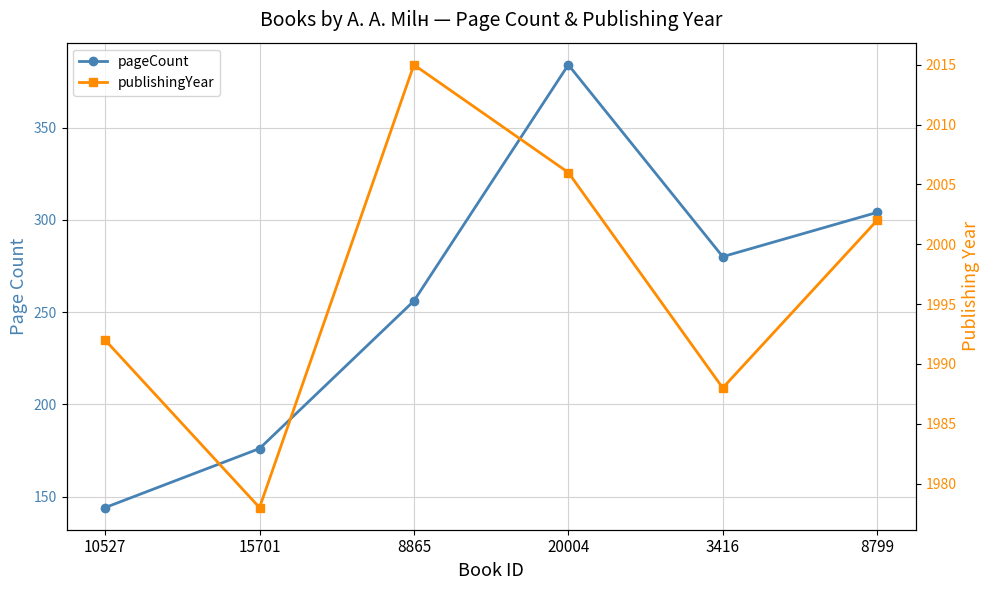

True or false: pageCount and publishingYear intersect in this chart.

False